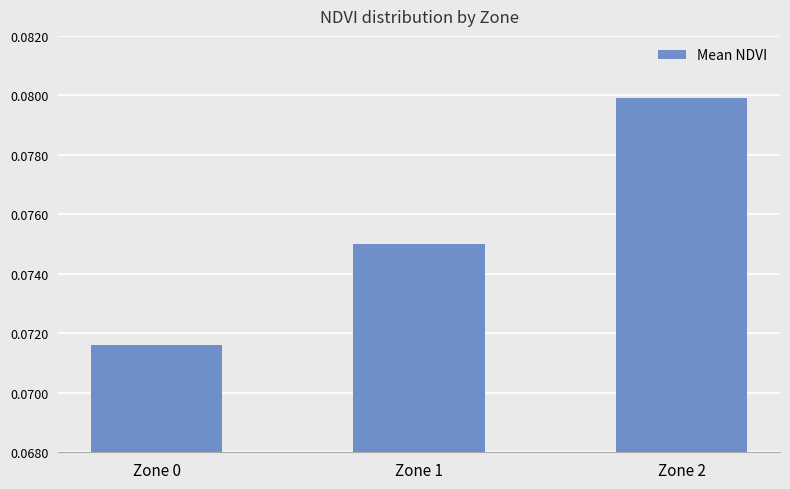

What is the sum of all values?

0.2